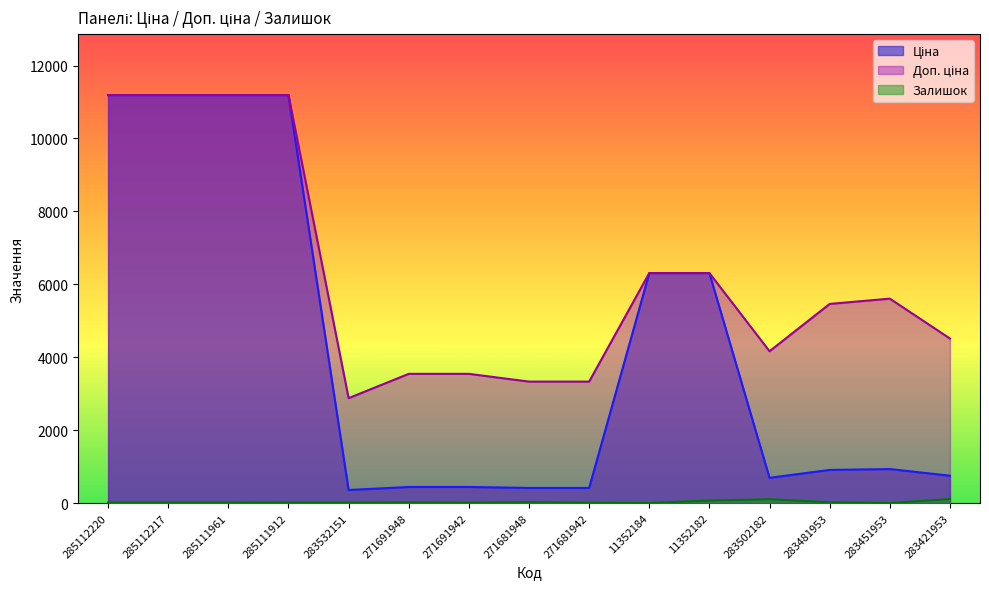

What is the label of the 1st point from the left?

285112220